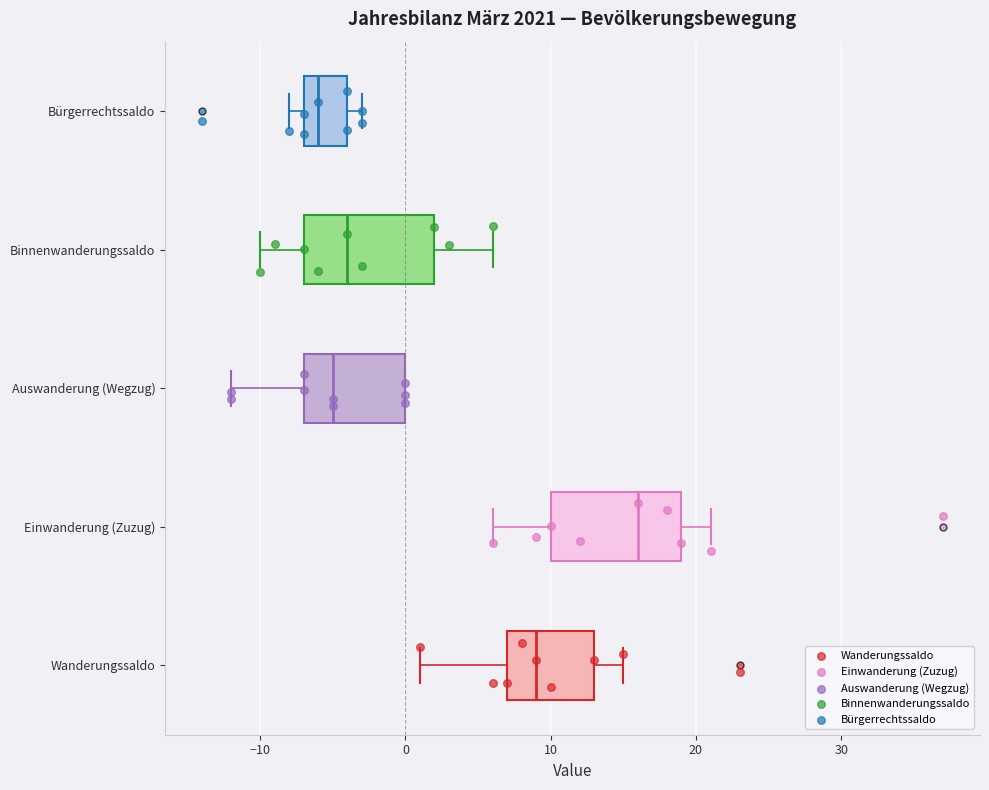

Which box has the furthest to the left median line?

Bürgerrechtssaldo